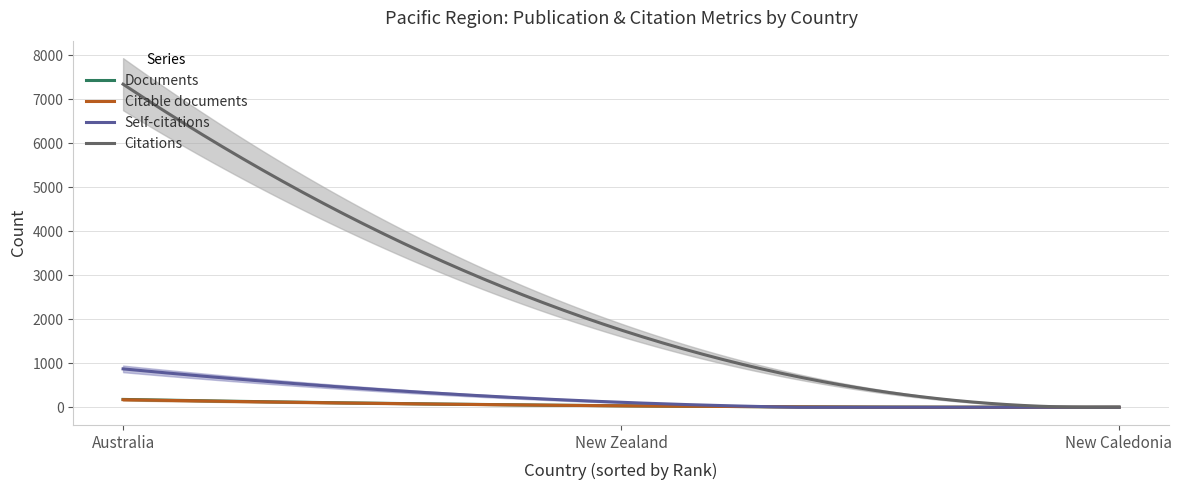

At New Caledonia, list the series in order from largest to smallest.

Documents, Citations, Citable documents, Self-citations